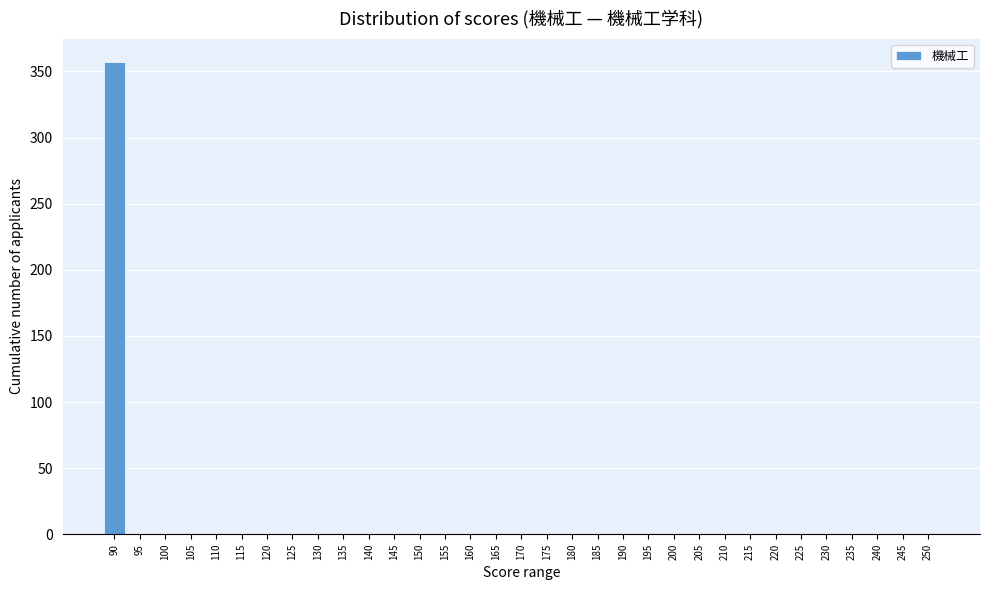

What is the maximum value shown in the chart?

357